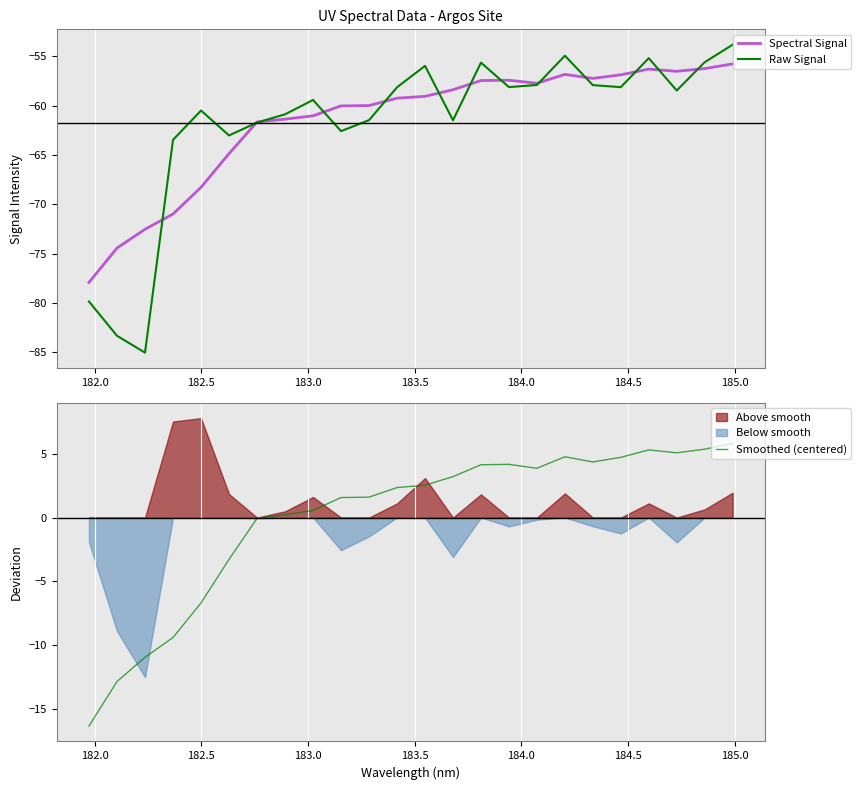

How many lines are shown in the chart?

3